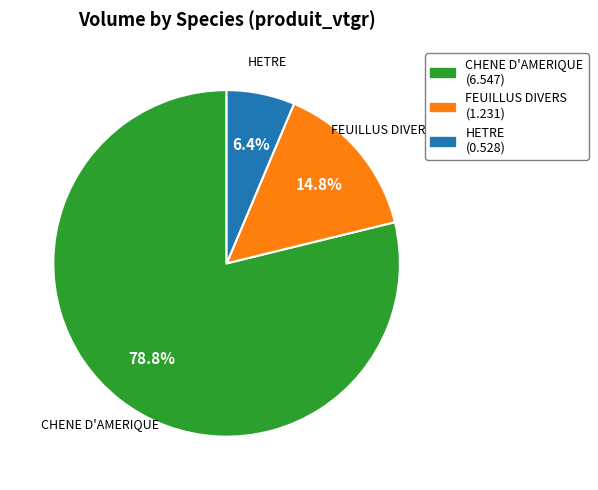

Which has a higher value, CHENE D'AMERIQUE or HETRE?

CHENE D'AMERIQUE